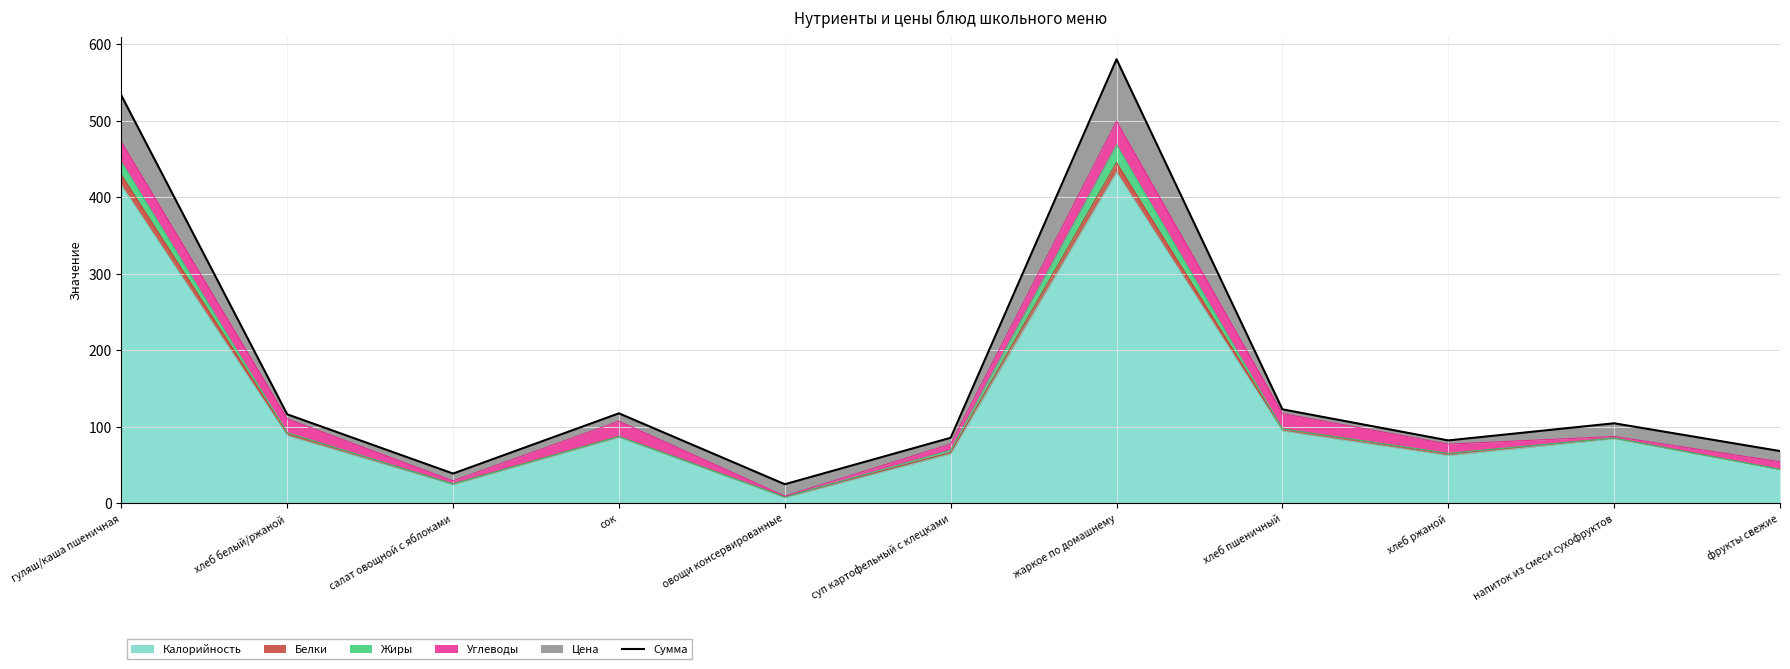

Reading left to right, extract all data points from this chart.

гуляш/каша пшеничная=532.9	хлеб белый/ржаной=116.0	салат овощной с яблоками=38.5	сок=117.2	овощи консервированные=24.6	суп картофельный с клецками=85.3	жаркое по домашнему=580.1	хлеб пшеничный=122.5	хлеб ржаной=81.8	напиток из смеси сухофруктов=104.2	фрукты свежие=67.9